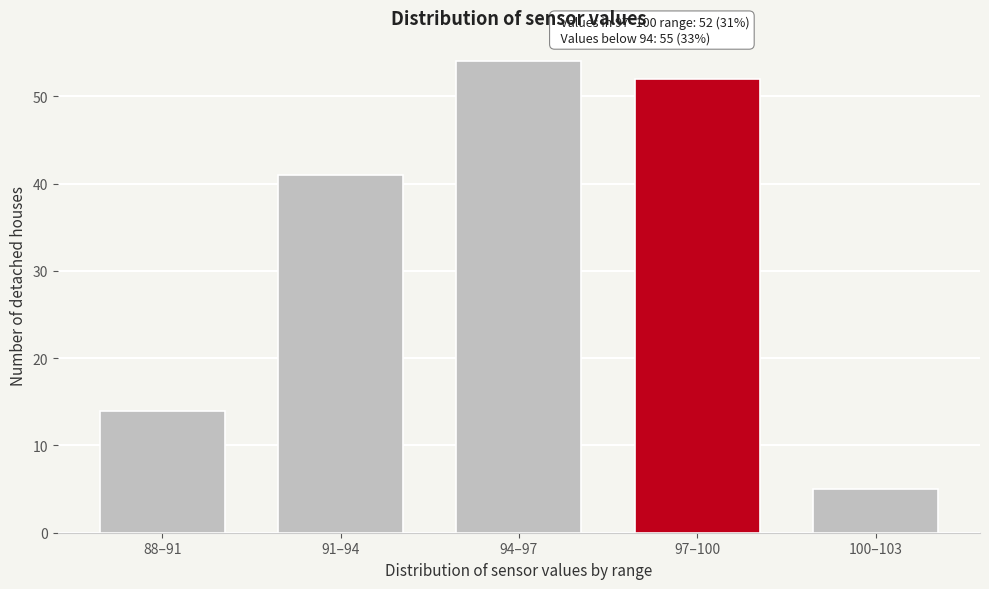

Reading left to right, transcribe all the data shown in this chart.

88–91=14	91–94=41	94–97=54	97–100=52	100–103=5